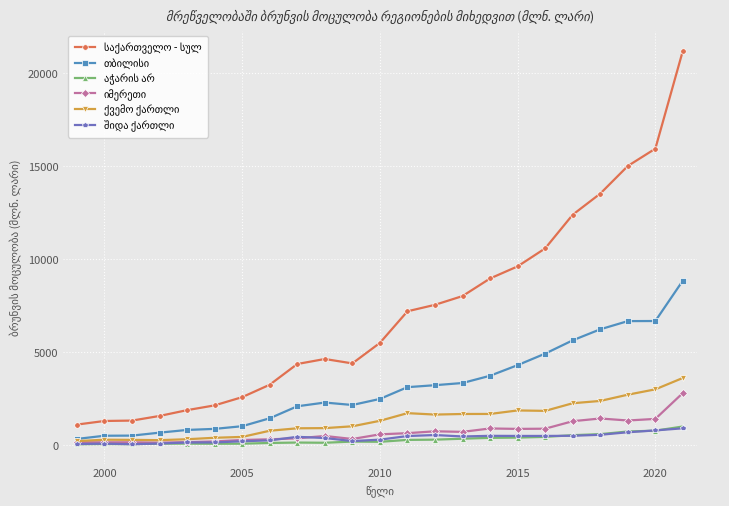

At how many categories does at least one series exceed 14007?

3